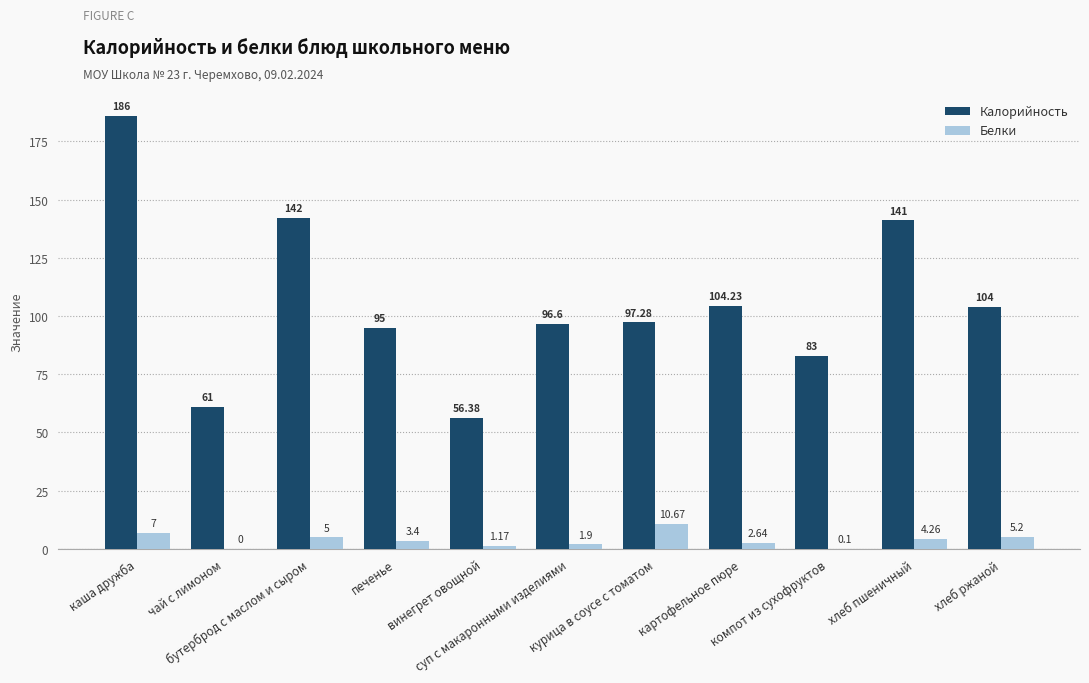

The Калорийность series shows 129.4 at курица в соусе с томатом. True or false?

False